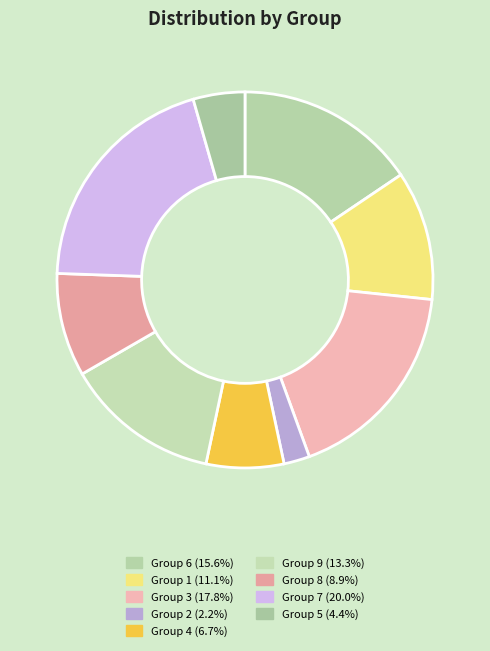

How many slices are in this pie chart?

9